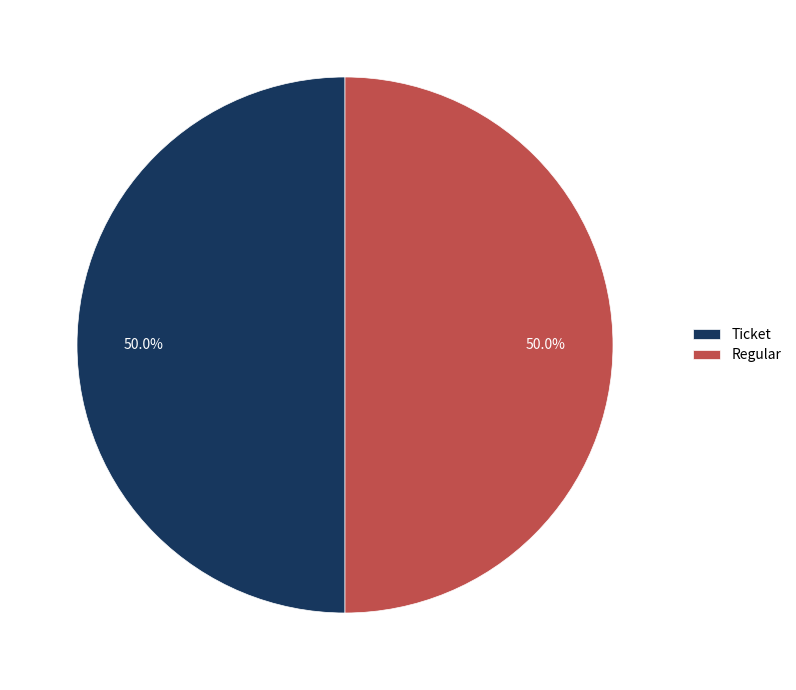

Do Regular and Ticket together represent more than half of the pie?

Yes